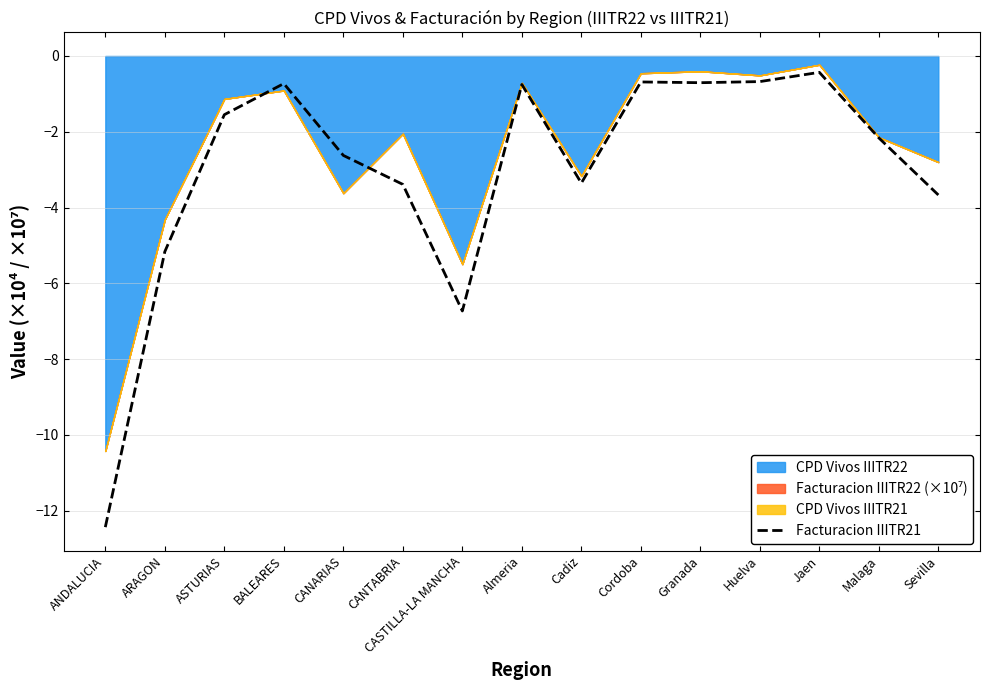

How many values are below -2?

8